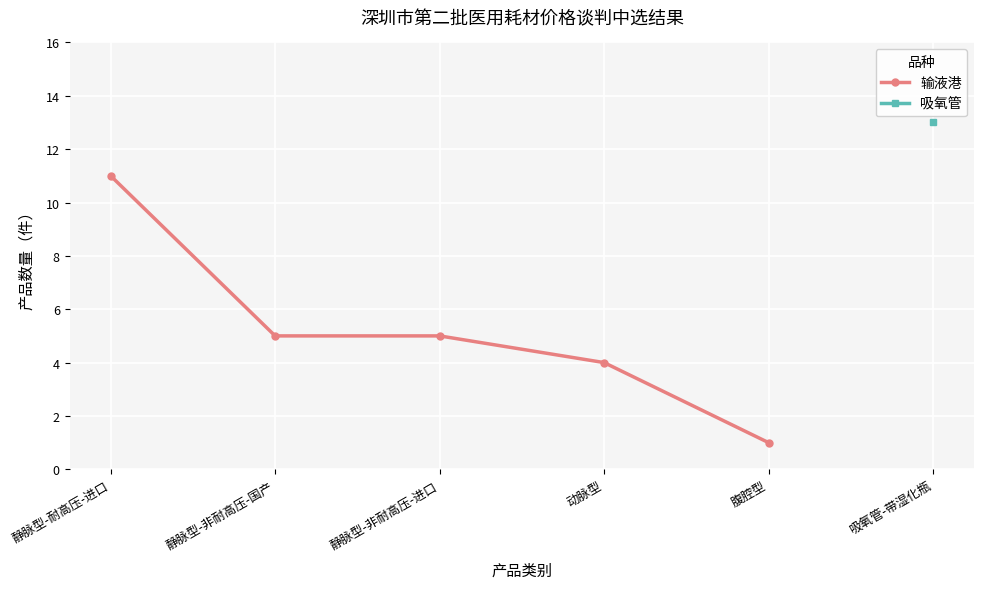

Is it true that the value at 静脉型-非耐高压-进口 is 5?

True